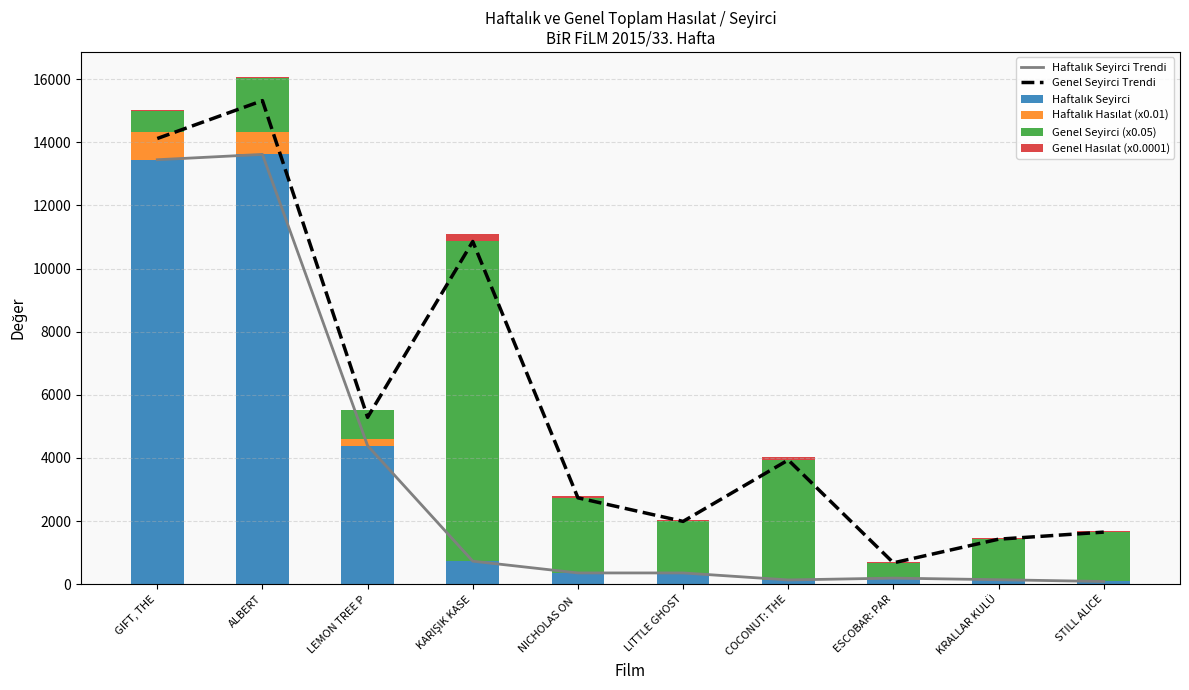

Read the Genel Hasılat (x0.0001) value at LEMON TREE P.

18.7